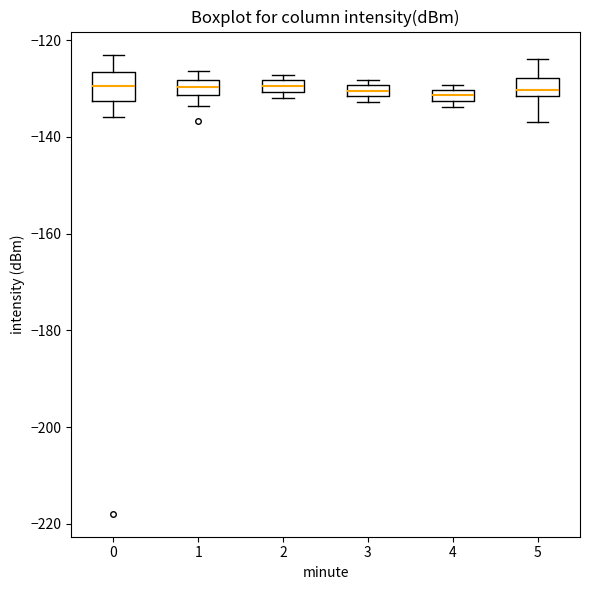

Comparing the boxes themselves (not the whiskers), which one is the tallest?

0